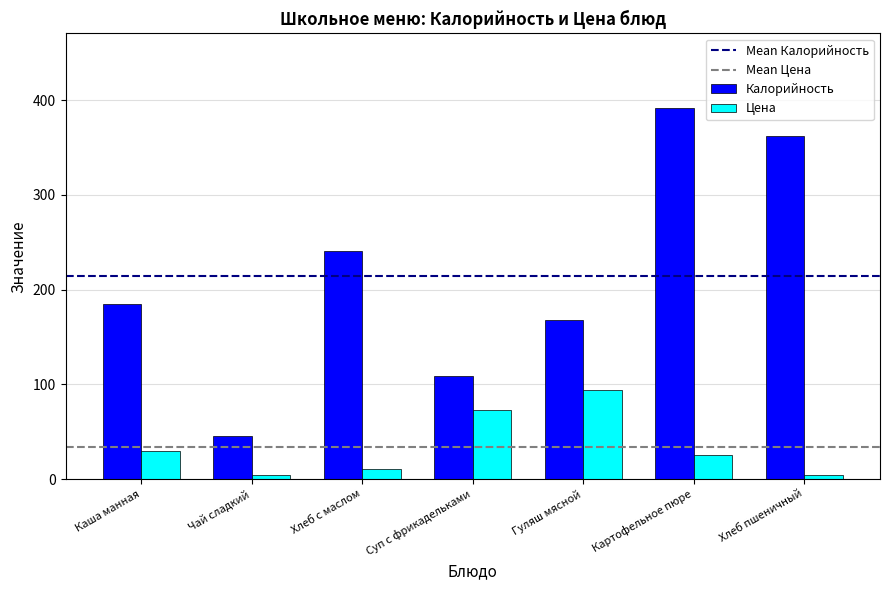

Which series has the widest spread of values?

Калорийность